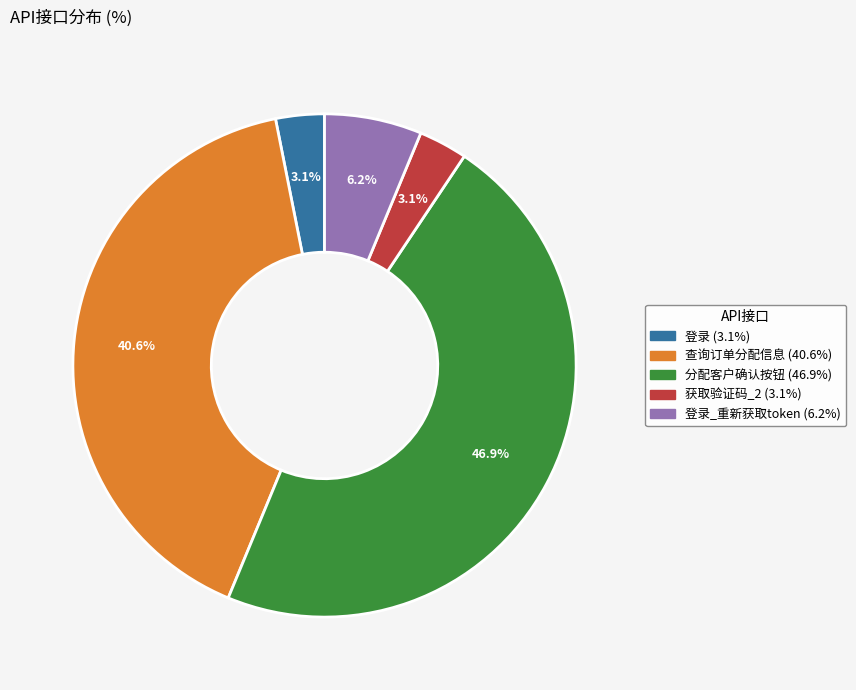

How many segments does this pie chart have?

5